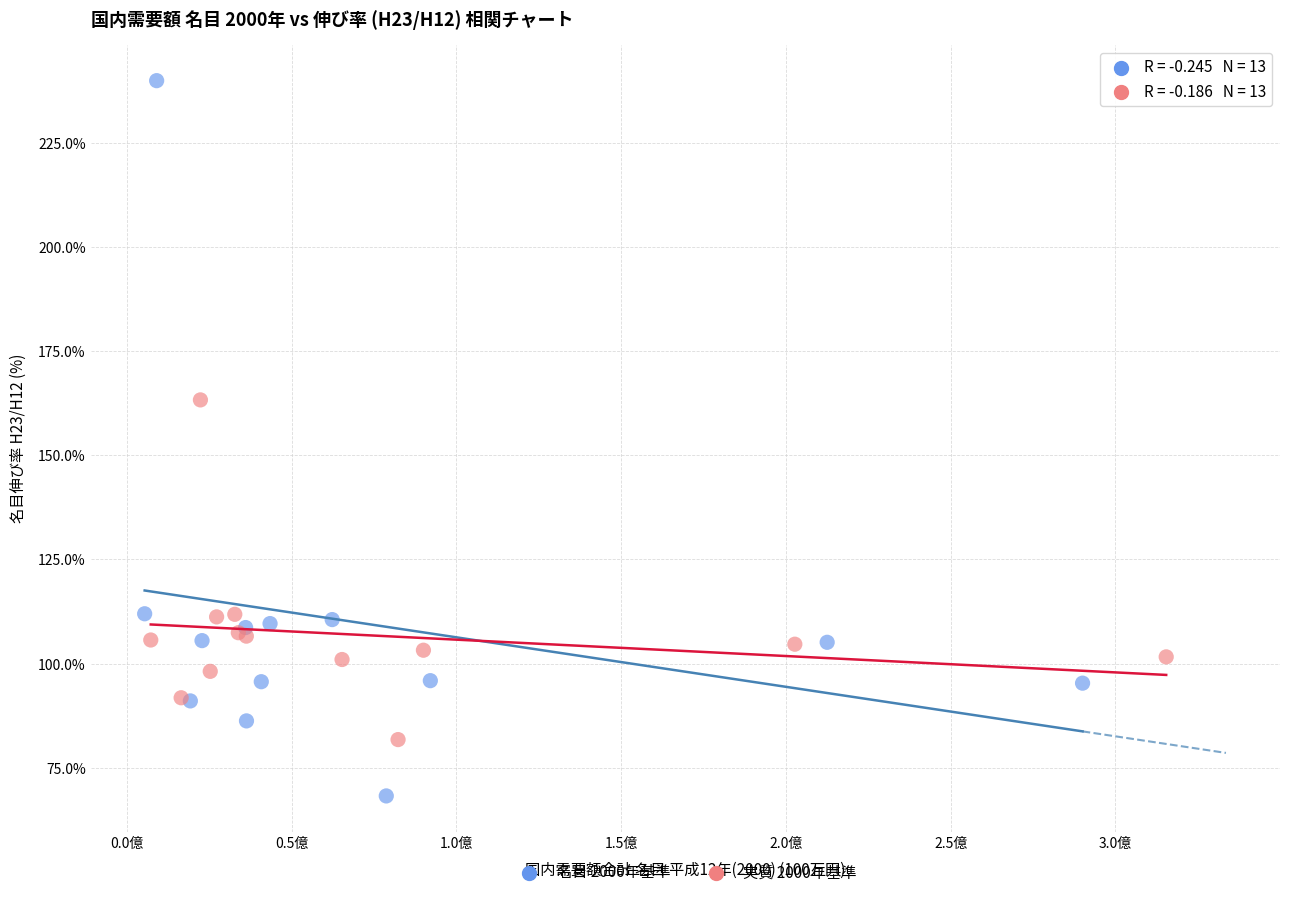

Which series has the largest Y range (max minus min)?

名目 2000年基準